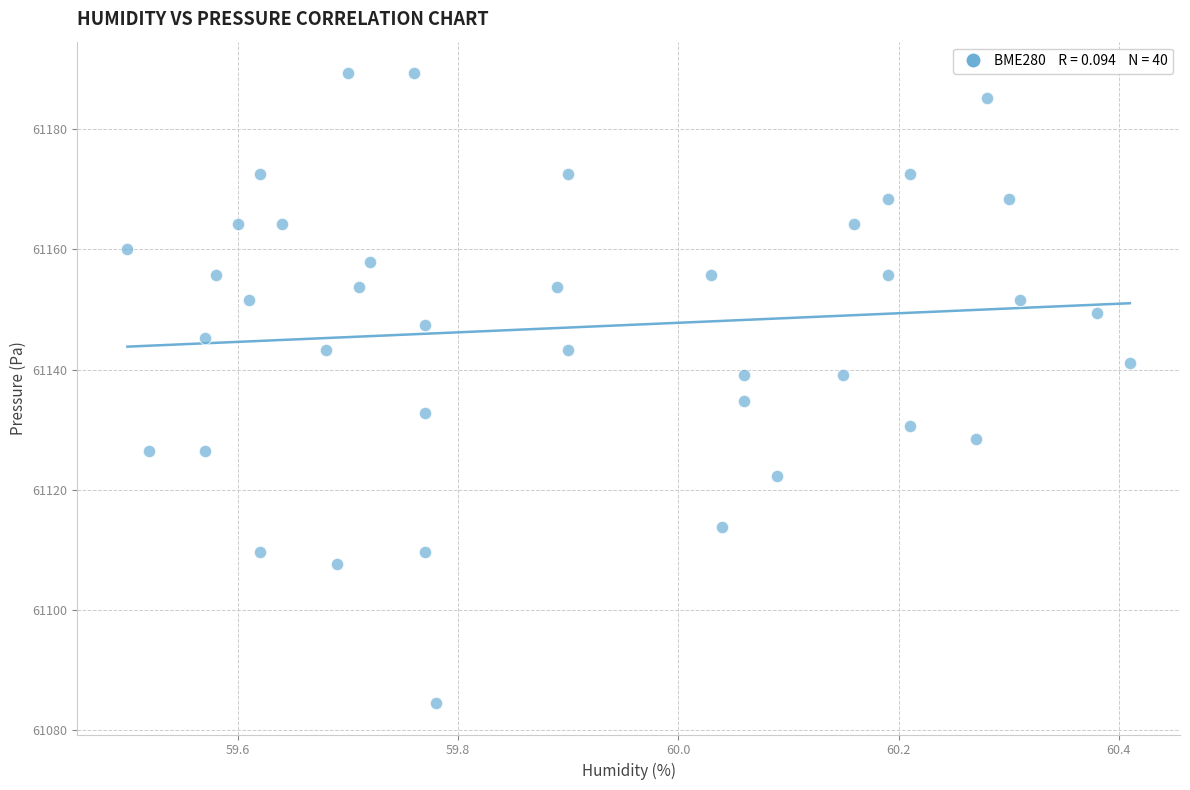

What Y value in the scatter plot is closest to 61136?

61134.8